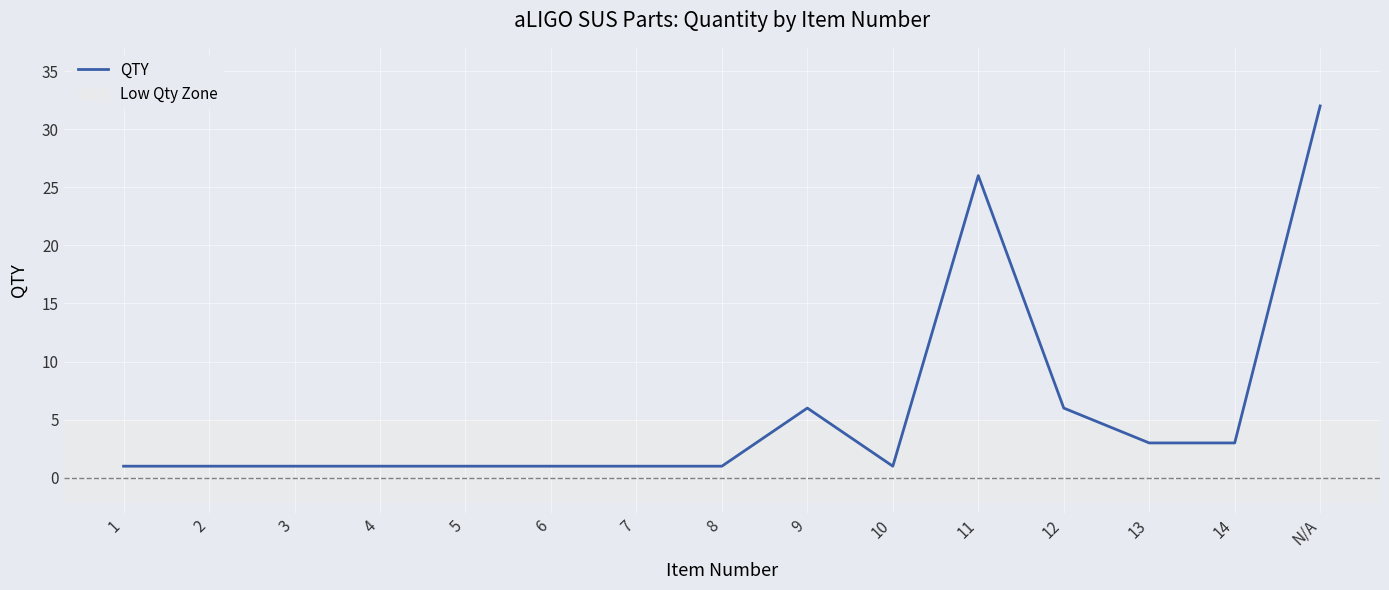

What is the ratio of the value at 5 to the value at 2?

1.0